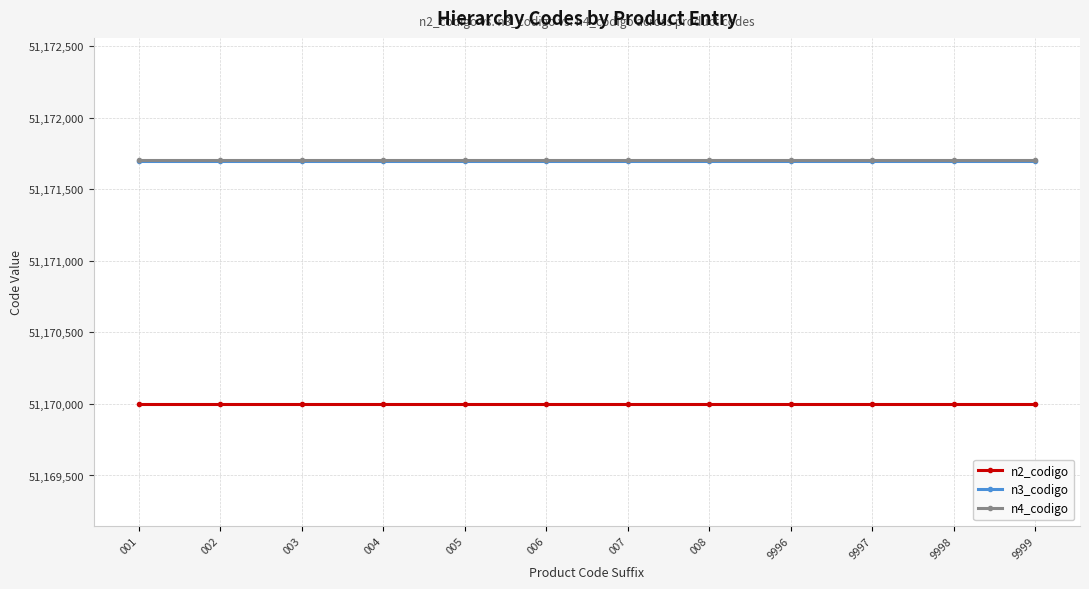

At how many categories does at least one series exceed 51170068?

12